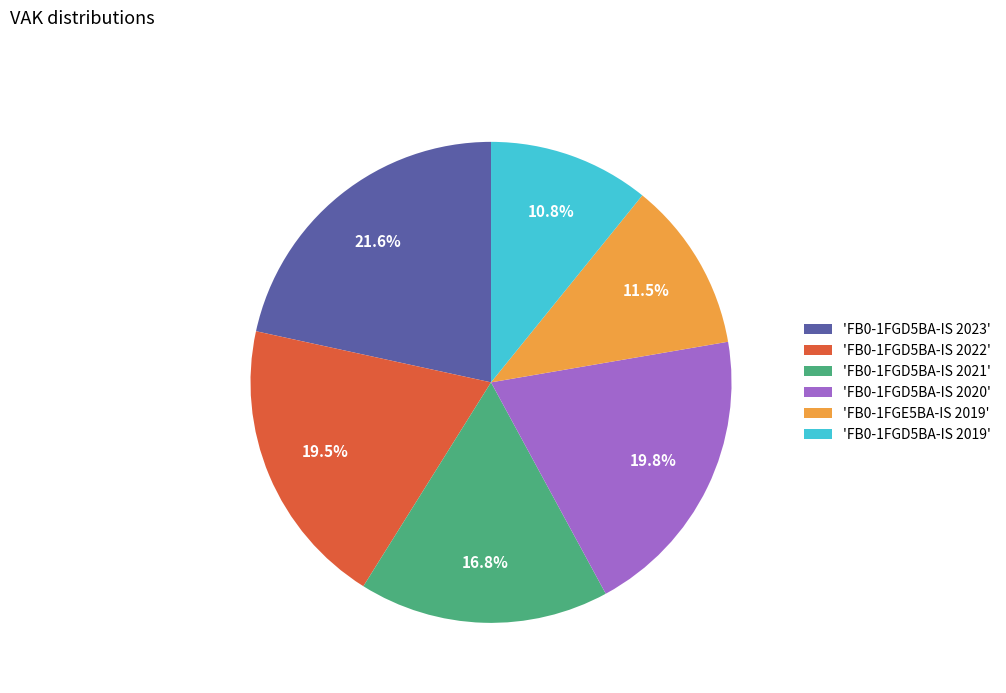

What portion of the pie excludes 'FB0-1FGD5BA-IS 2021'?

83.2%